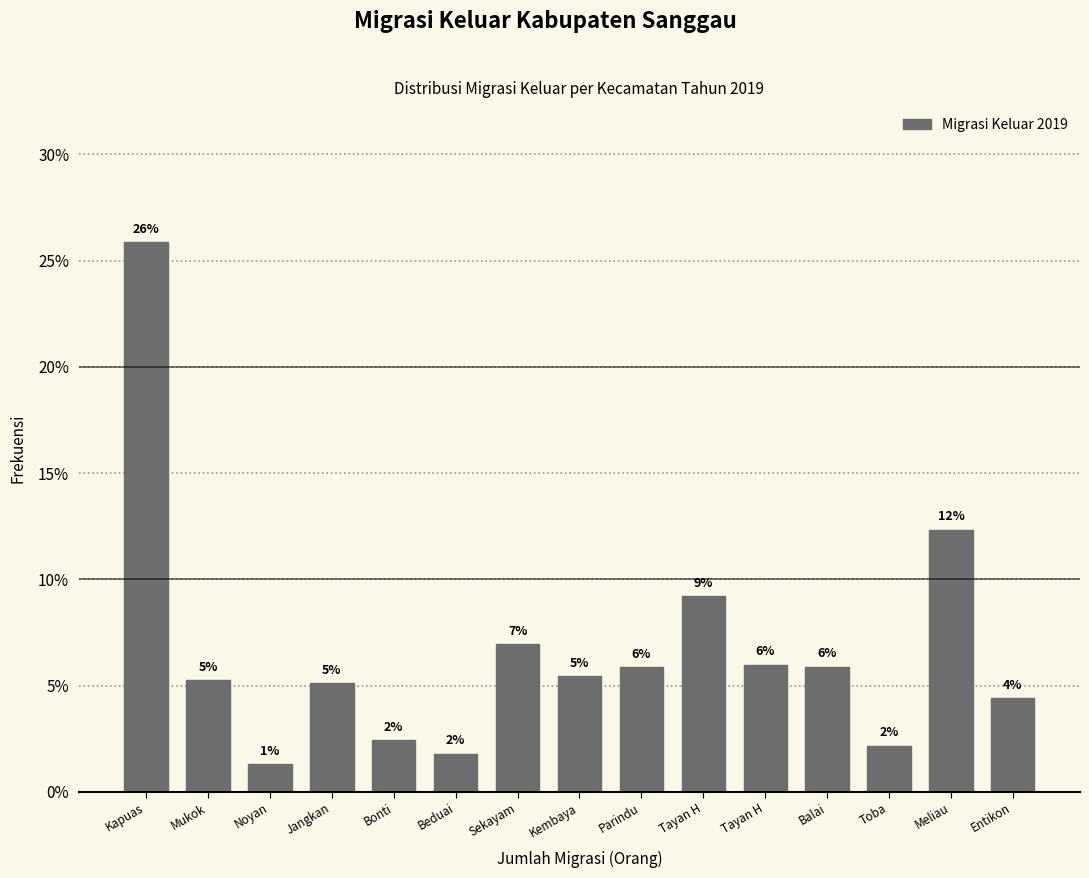

How many bars are there in total?

15